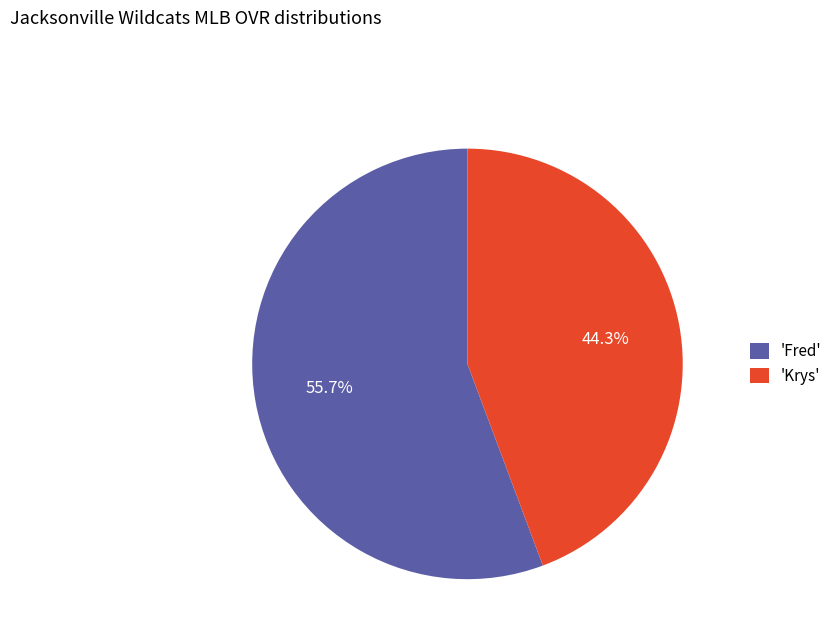

Rank the categories by value from highest to lowest.

'Fred', 'Krys'